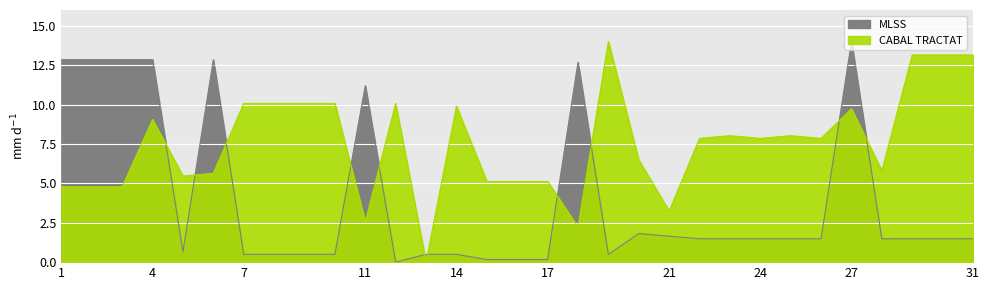

Where do CABAL TRACTAT and MLSS first cross each other?

4 and 5